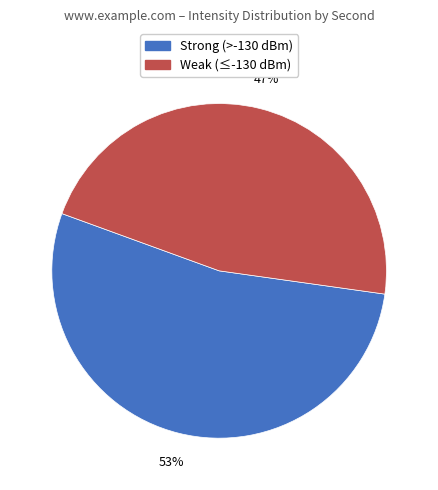

The Weak (≤-130 dBm) slice represents 37% of the pie. True or false?

False